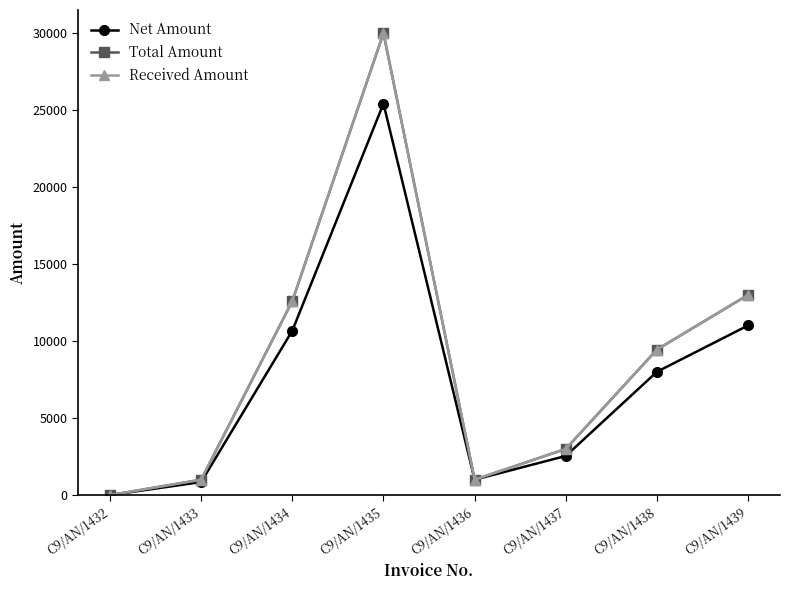

What is the difference between the maximum and minimum values in the Net Amount series?

25423.7